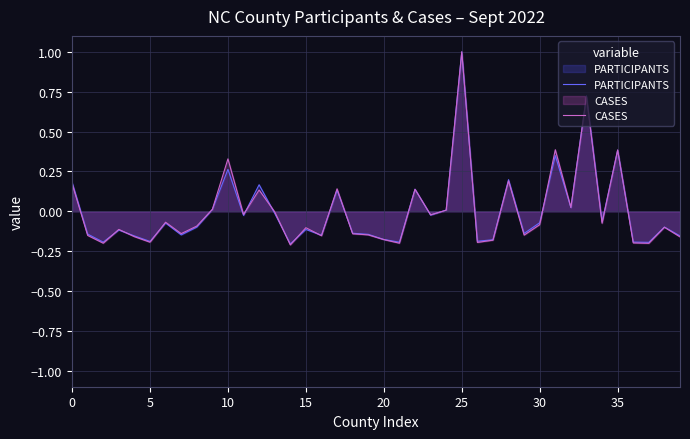

What is the total value across all series at 14?

-0.4